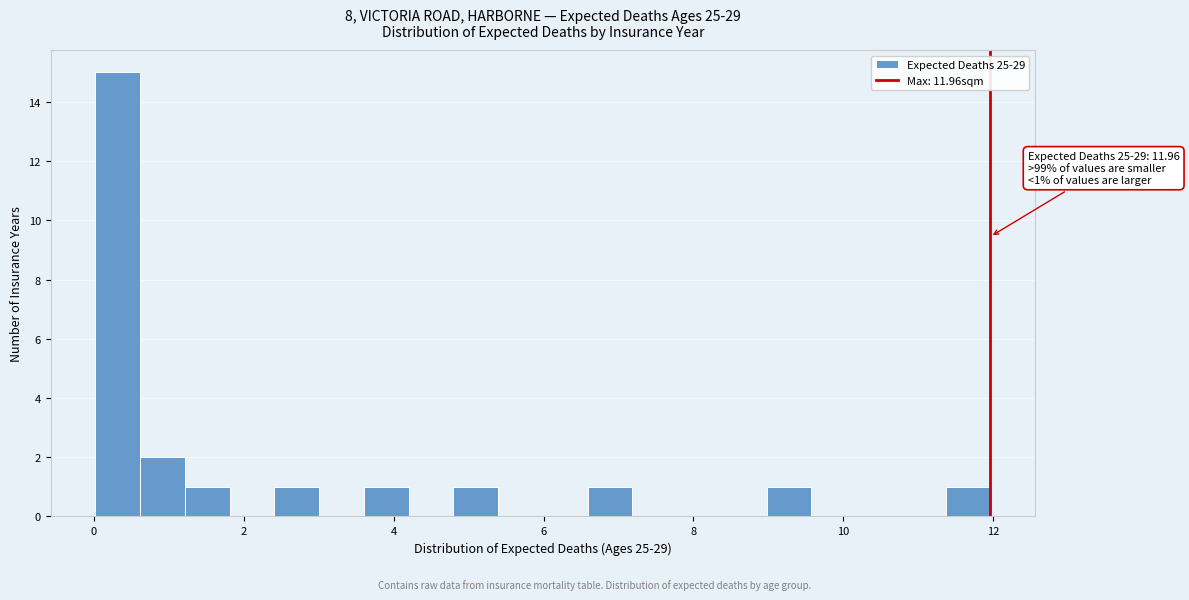

Read against the x-axis, roughly where is the centre of the tallest bar?

0.4